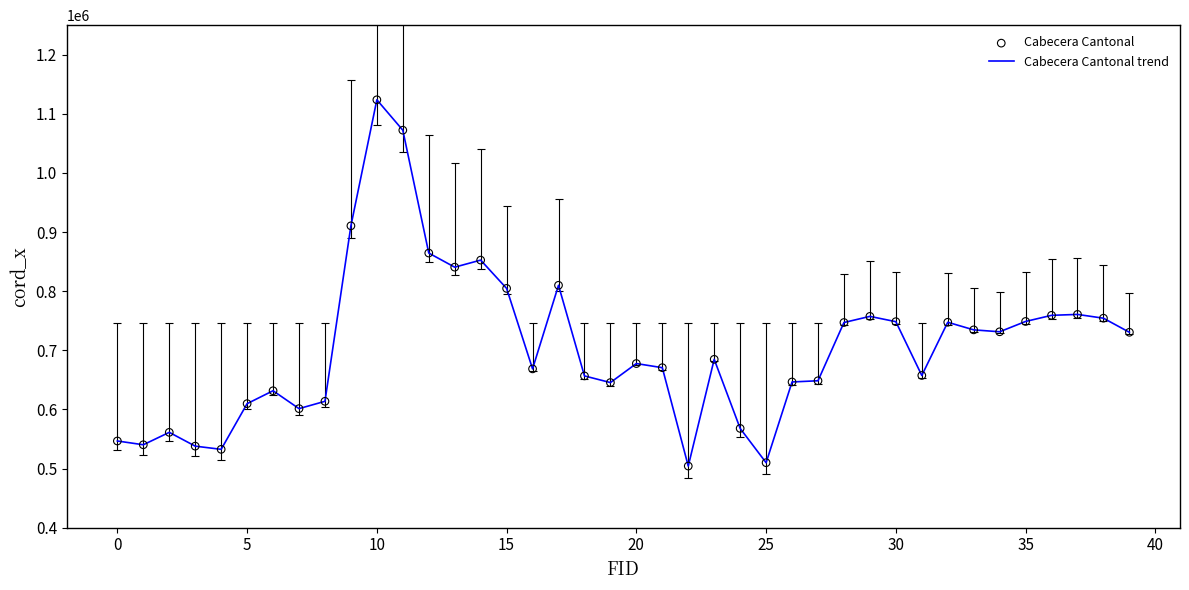

What is the minimum value shown in the chart?

504136.7